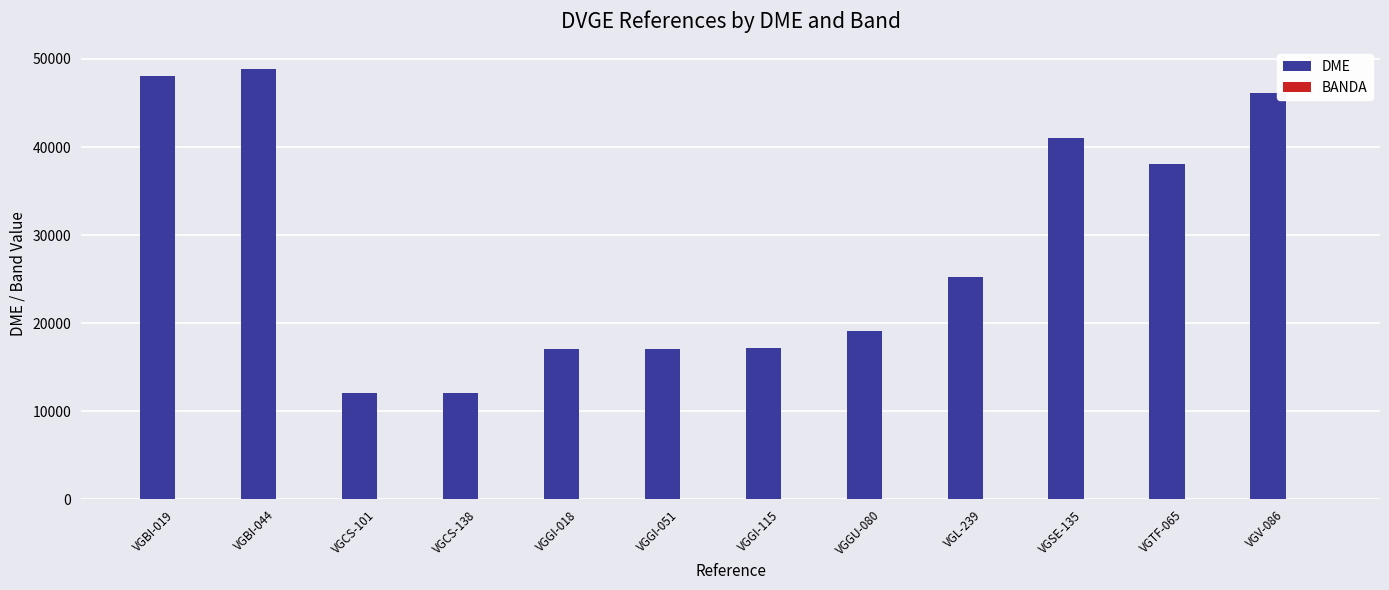

How many groups of bars are there?

12